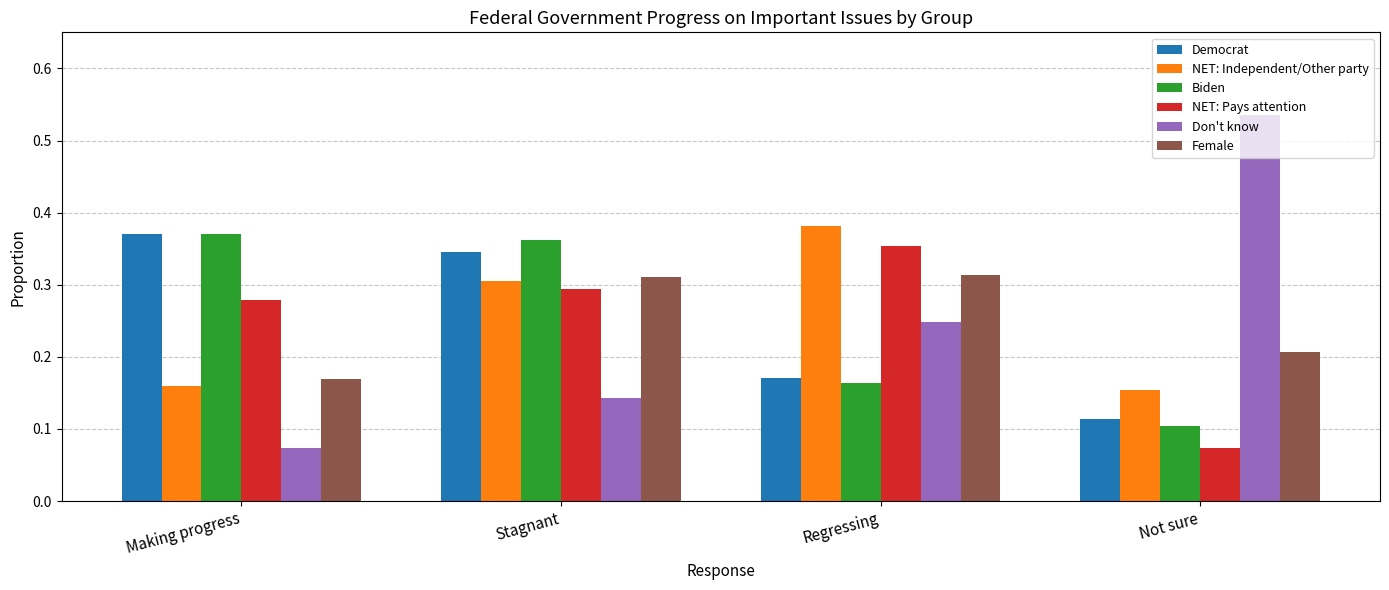

Are the bars grouped side by side (vs. stacked)?

Yes